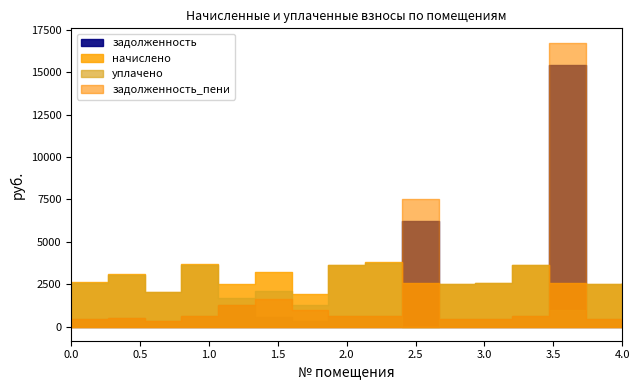

At which category is the sum across all series the highest?

14